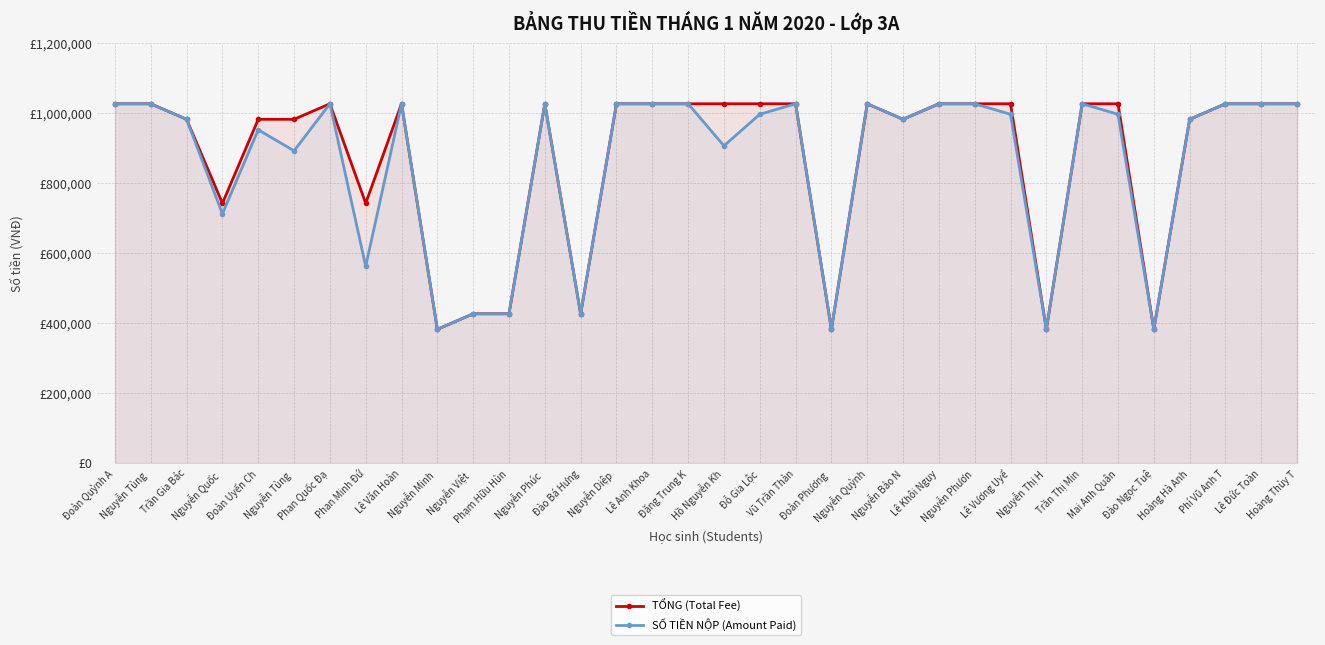

Which label corresponds to the largest value in the chart?

Đoàn Quỳnh A